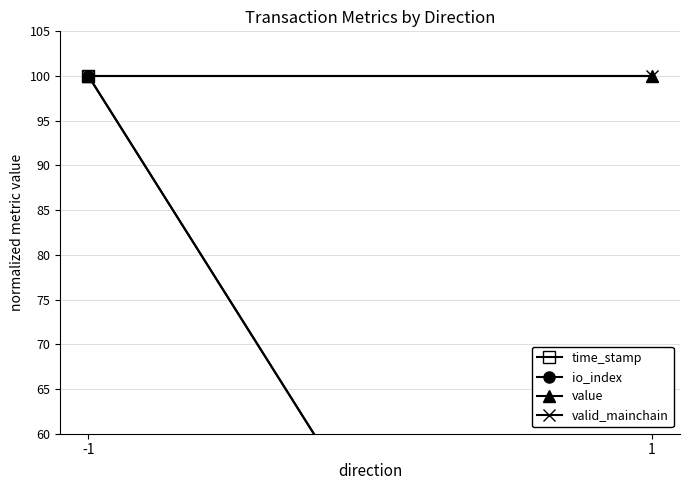

Which series has the widest spread of values?

time_stamp